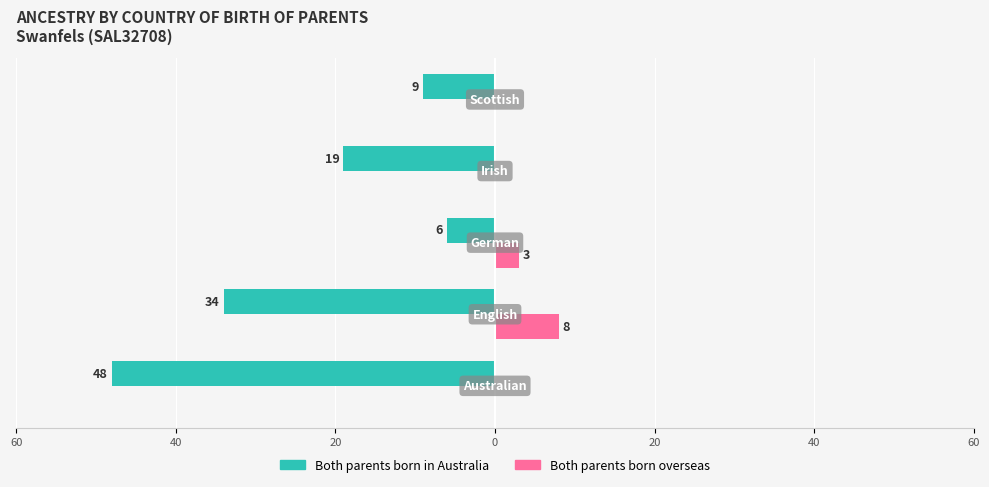

How many bars are there in each group?

2